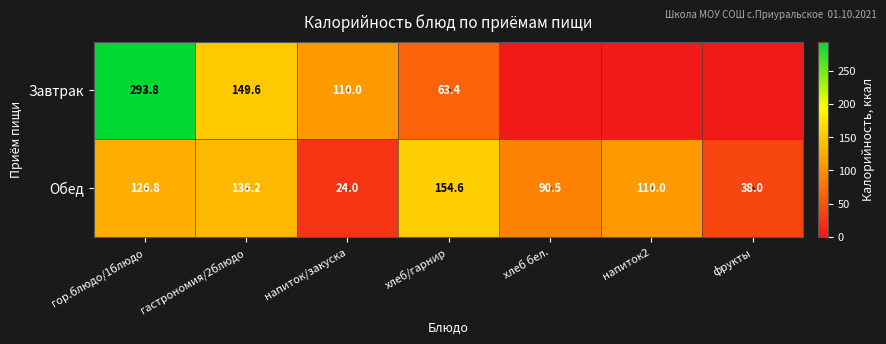

Which label corresponds to the smallest value in the chart?

хлеб бел.